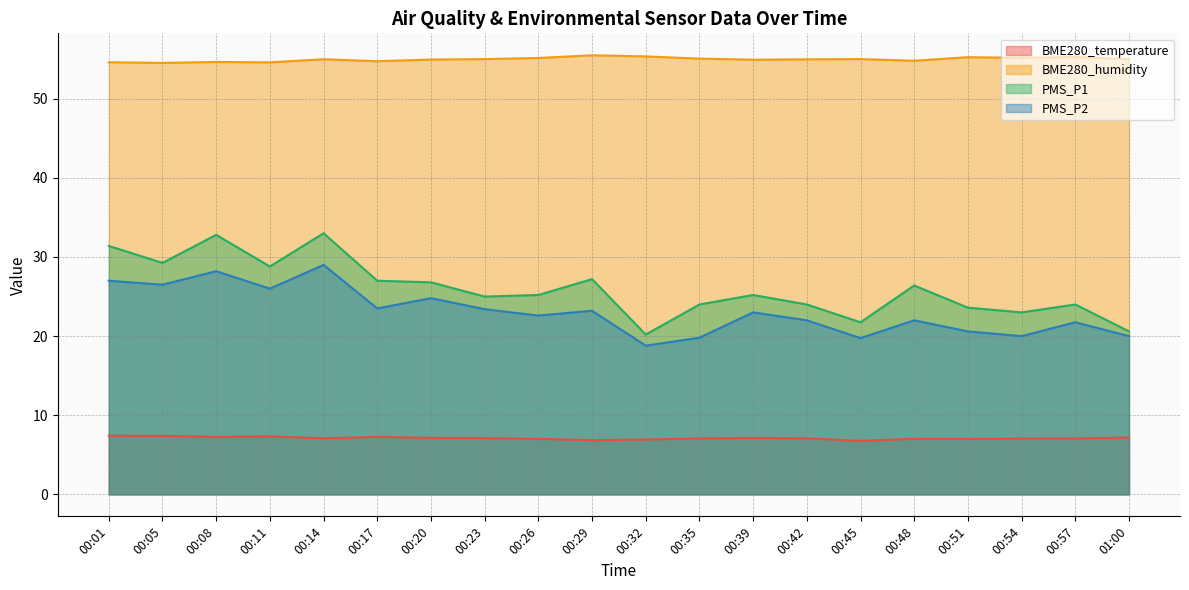

Reading right to left, transcribe all the data shown in this chart.

BME280_temperature: 01:00=7.2	00:57=7.1	00:54=7.0	00:51=7.0	00:48=7.0	00:45=6.8	00:42=7.1	00:39=7.1	00:35=7.1	00:32=6.9	00:29=6.8	00:26=7.0	00:23=7.1	00:20=7.2	00:17=7.3	00:14=7.1	00:11=7.3	00:08=7.3	00:05=7.4	00:01=7.4
BME280_humidity: 01:00=55.0	00:57=55.3	00:54=55.2	00:51=55.2	00:48=54.8	00:45=55.0	00:42=55.0	00:39=54.9	00:35=55.1	00:32=55.4	00:29=55.5	00:26=55.1	00:23=55.0	00:20=55.0	00:17=54.7	00:14=55.0	00:11=54.6	00:08=54.6	00:05=54.5	00:01=54.6
PMS_P1: 01:00=20.6	00:57=24.0	00:54=23.0	00:51=23.6	00:48=26.4	00:45=21.8	00:42=24.0	00:39=25.2	00:35=24.0	00:32=20.2	00:29=27.2	00:26=25.2	00:23=25.0	00:20=26.8	00:17=27.0	00:14=33.0	00:11=28.8	00:08=32.8	00:05=29.2	00:01=31.4
PMS_P2: 01:00=20.0	00:57=21.8	00:54=20.0	00:51=20.6	00:48=22.0	00:45=19.8	00:42=22.0	00:39=23.0	00:35=19.8	00:32=18.8	00:29=23.2	00:26=22.6	00:23=23.4	00:20=24.8	00:17=23.5	00:14=29.0	00:11=26.0	00:08=28.2	00:05=26.5	00:01=27.0